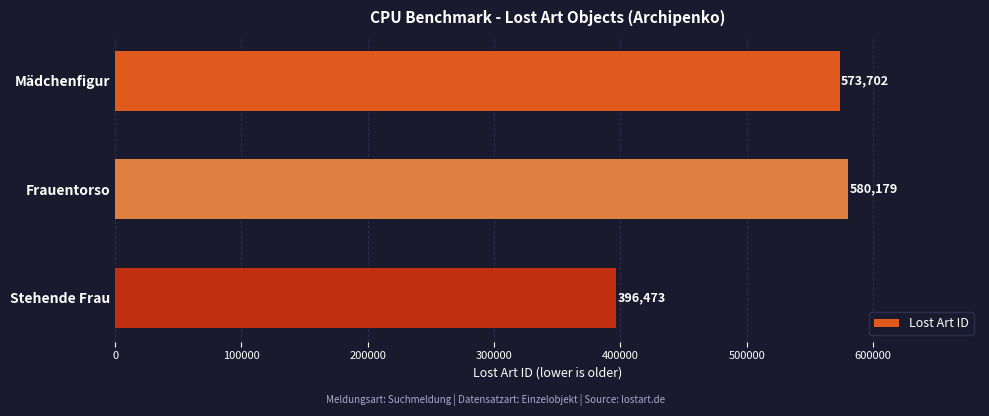

How many data points does each series have?

3